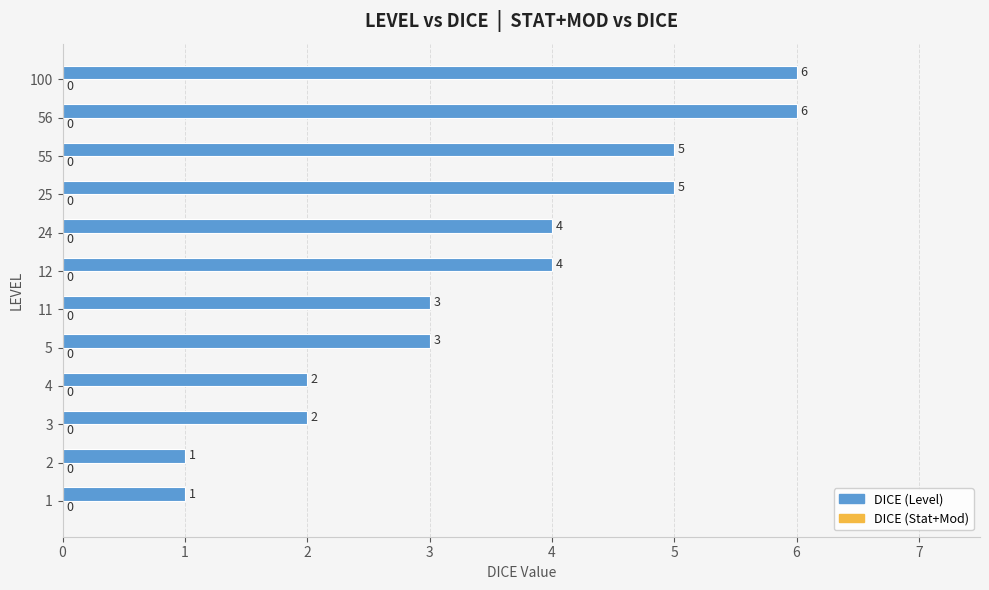

What is the ratio of the value at 25 to the value at 56?

0.8